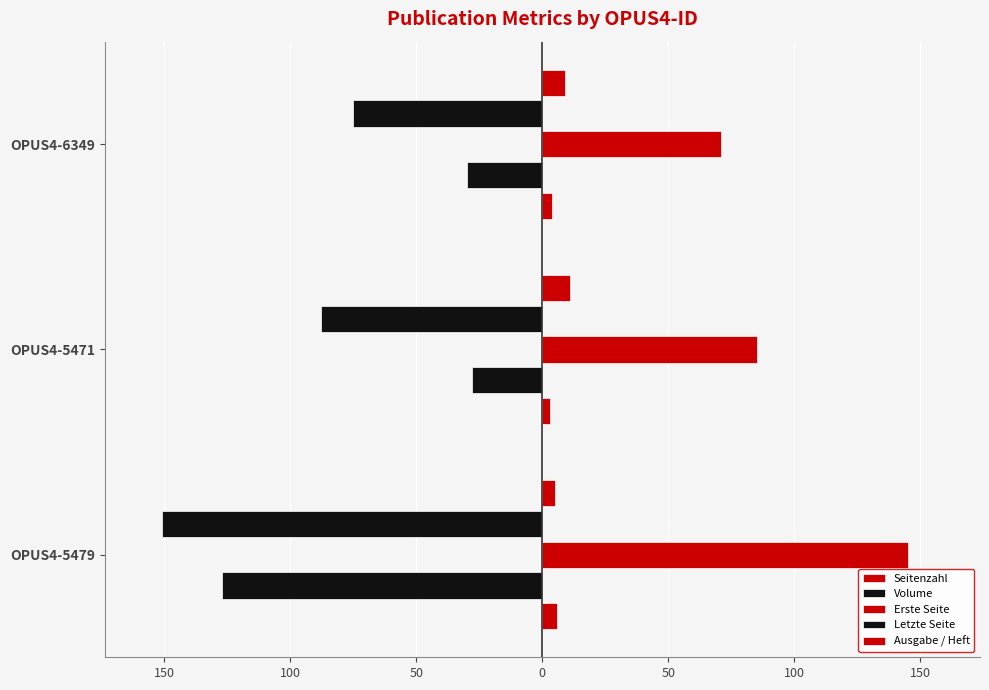

What are all the series names shown in the legend?

Seitenzahl, Volume, Erste Seite, Letzte Seite, Ausgabe / Heft